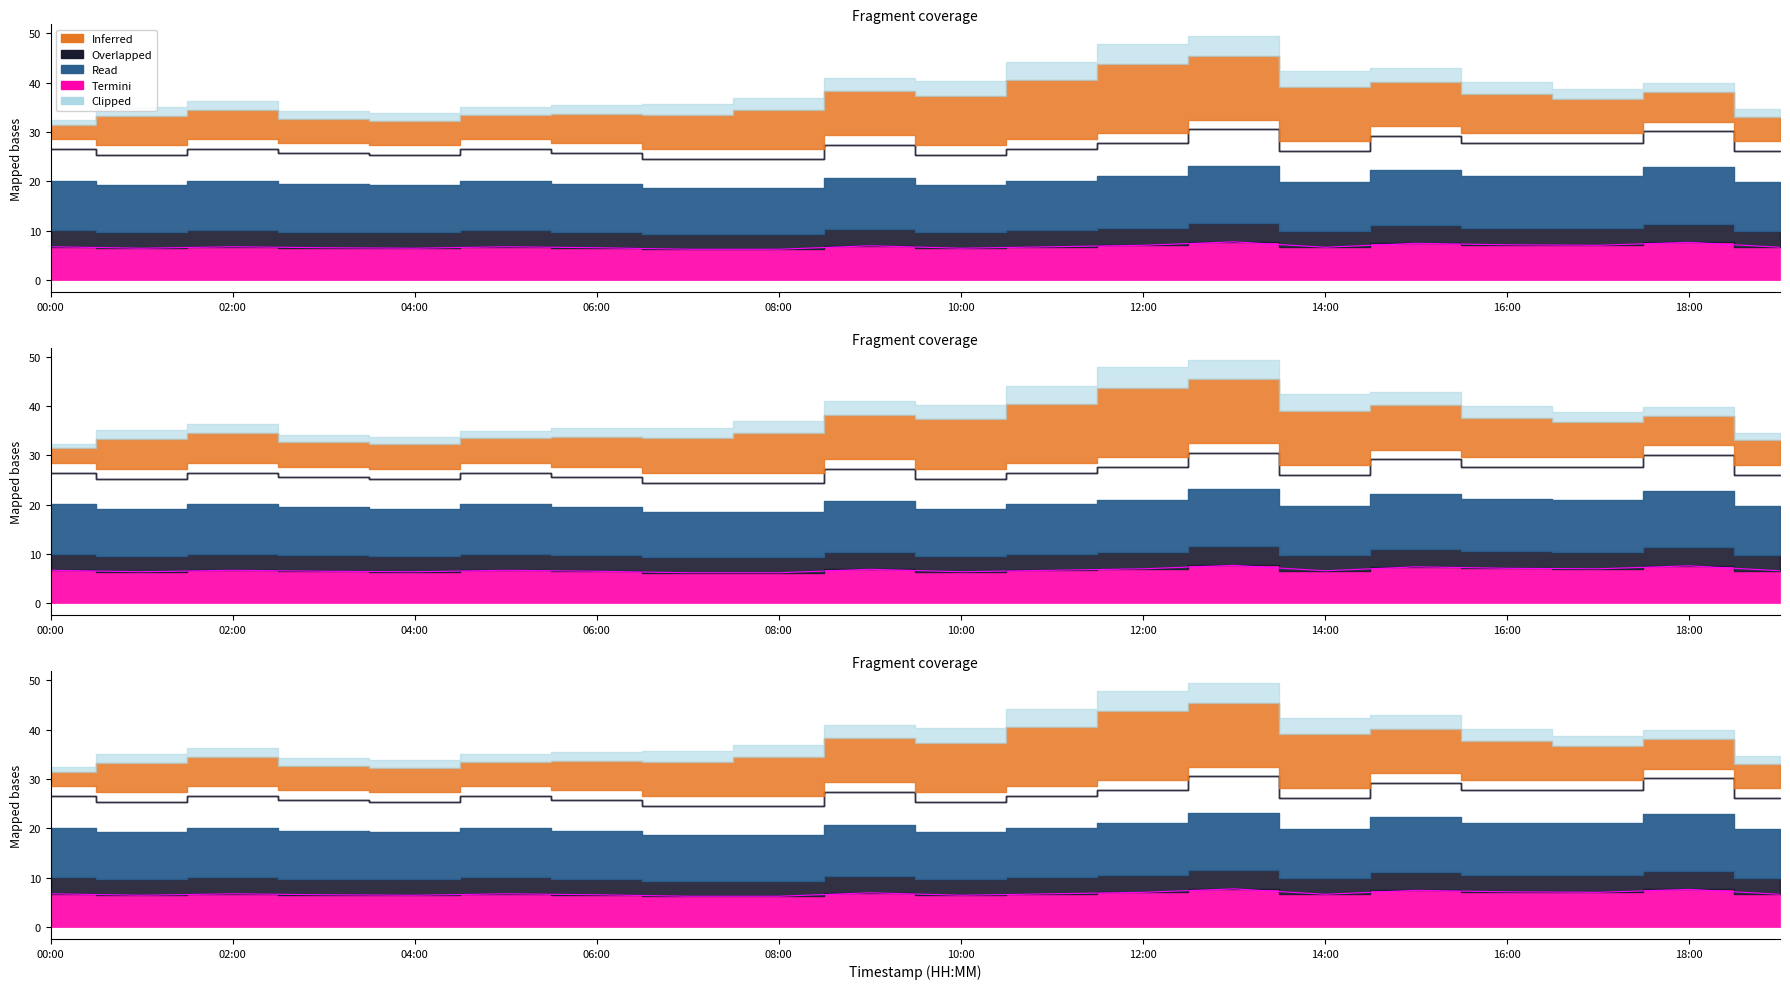

Which category has the lowest value across all series?

14:00